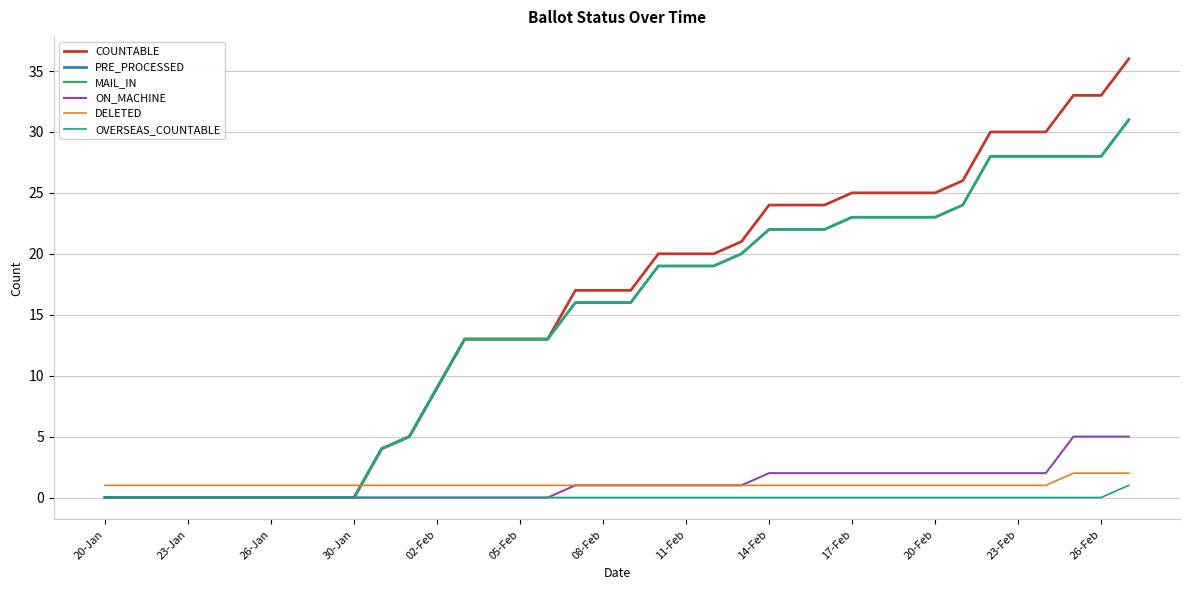

What is the maximum value for PRE_PROCESSED?

31